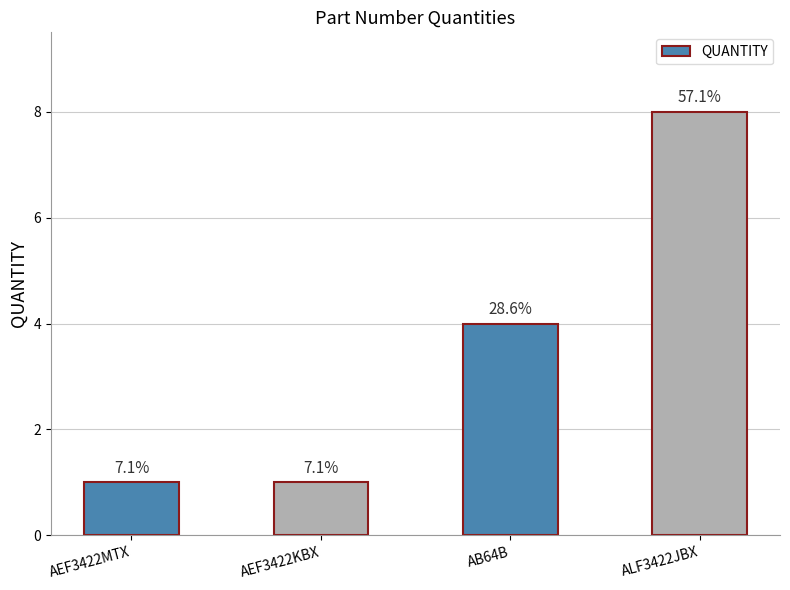

List the labels in order of value, largest first.

ALF3422JBX, AB64B, AEF3422MTX, AEF3422KBX